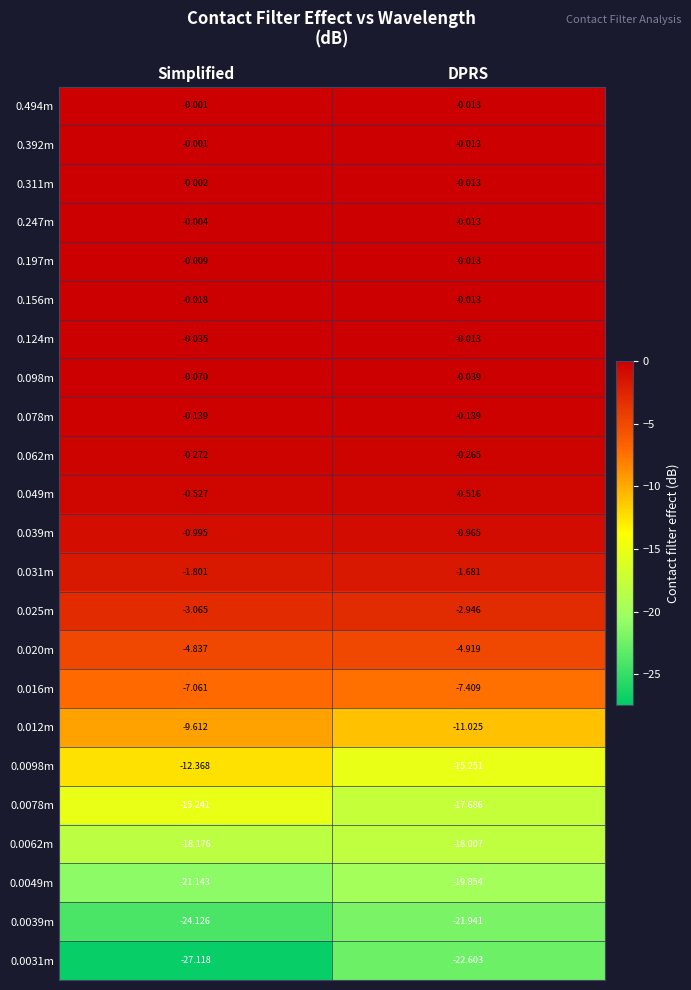

At which label is 0.049m closest to 0?

DPRS